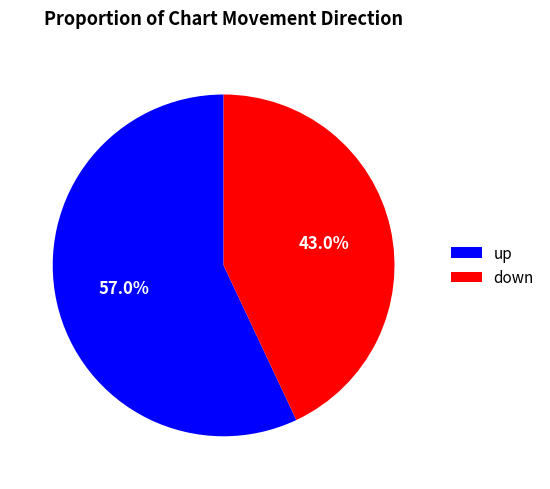

Does down account for over 50% of the chart?

No